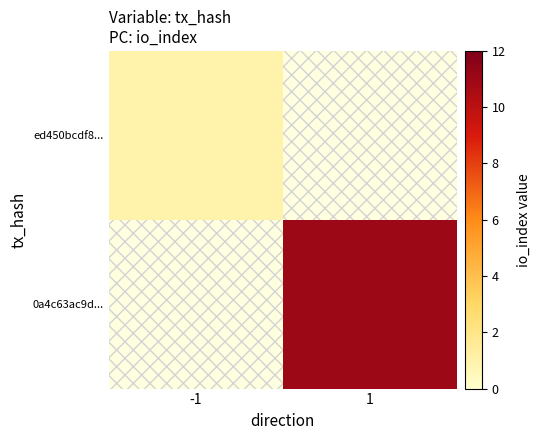

How many series are shown in this chart?

2